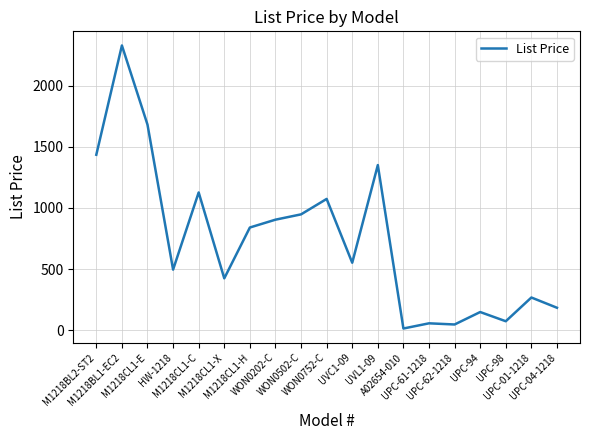

Is it true that the value at UVL1-09 is 1350.4?

True